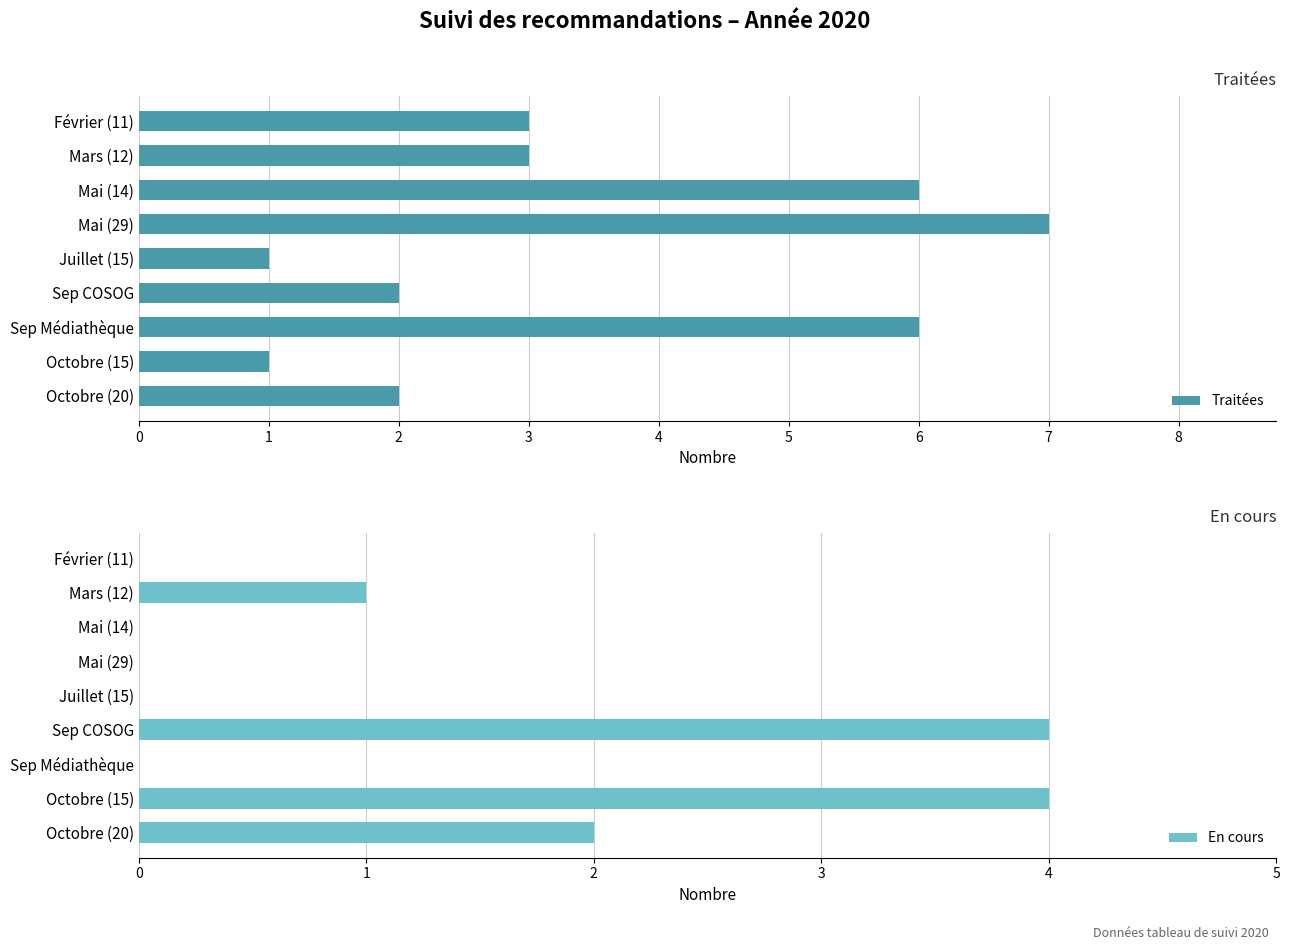

How many values in the En cours series exceed 0?

4